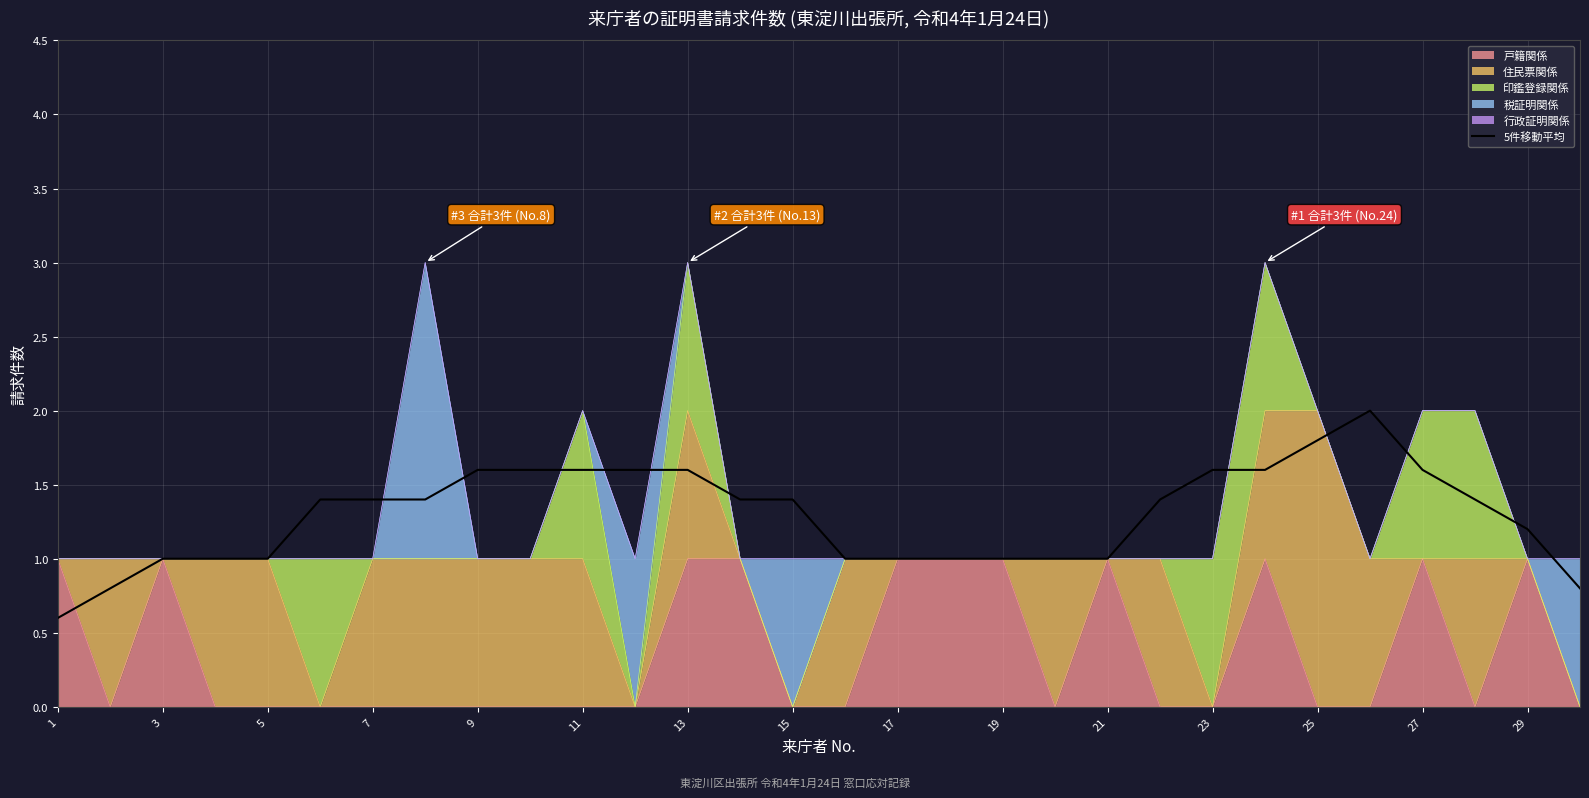

True or false: there are more than 1 points higher than both neighbors.

True